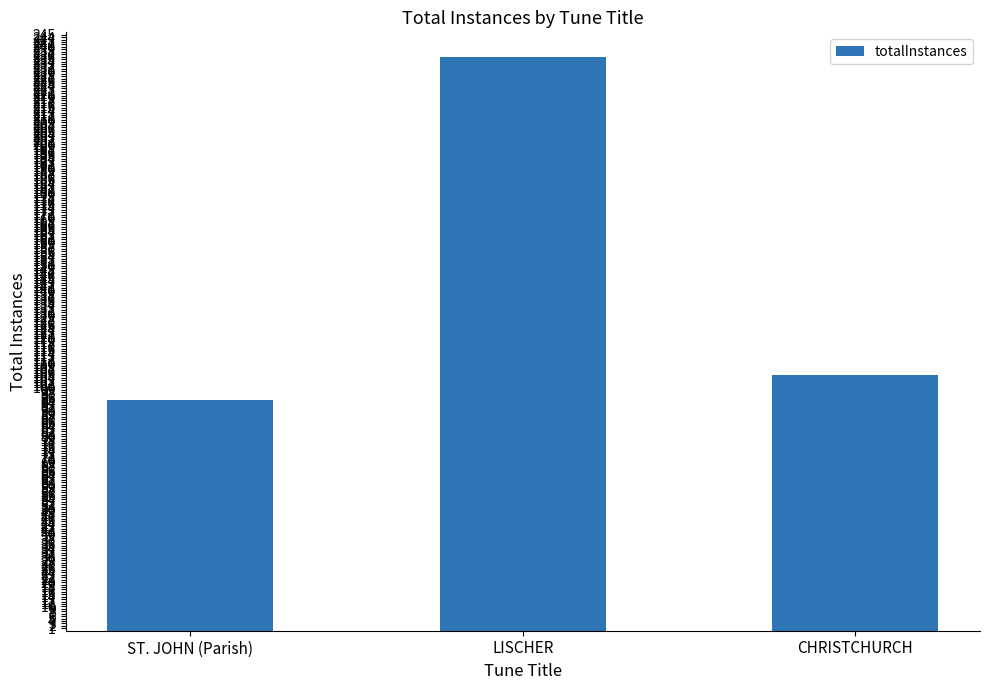

Rank the categories by value from lowest to highest.

ST. JOHN (Parish), CHRISTCHURCH, LISCHER